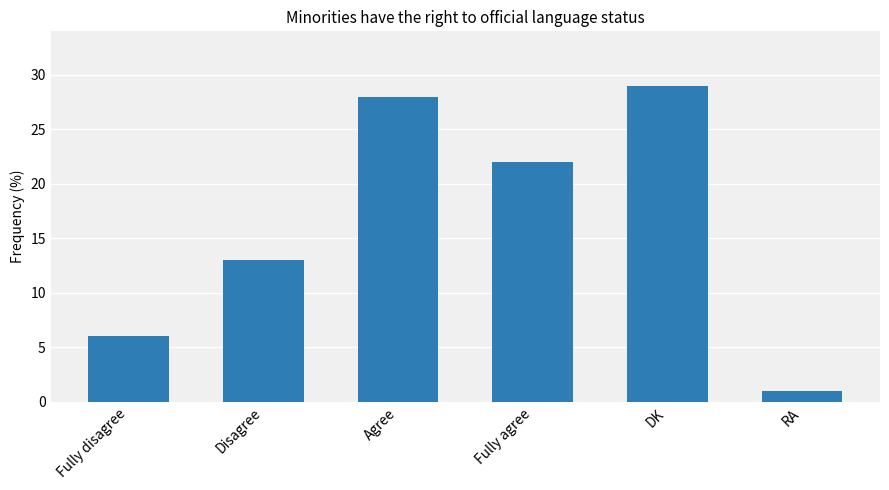

What is the difference between the values at Disagree and RA?

12